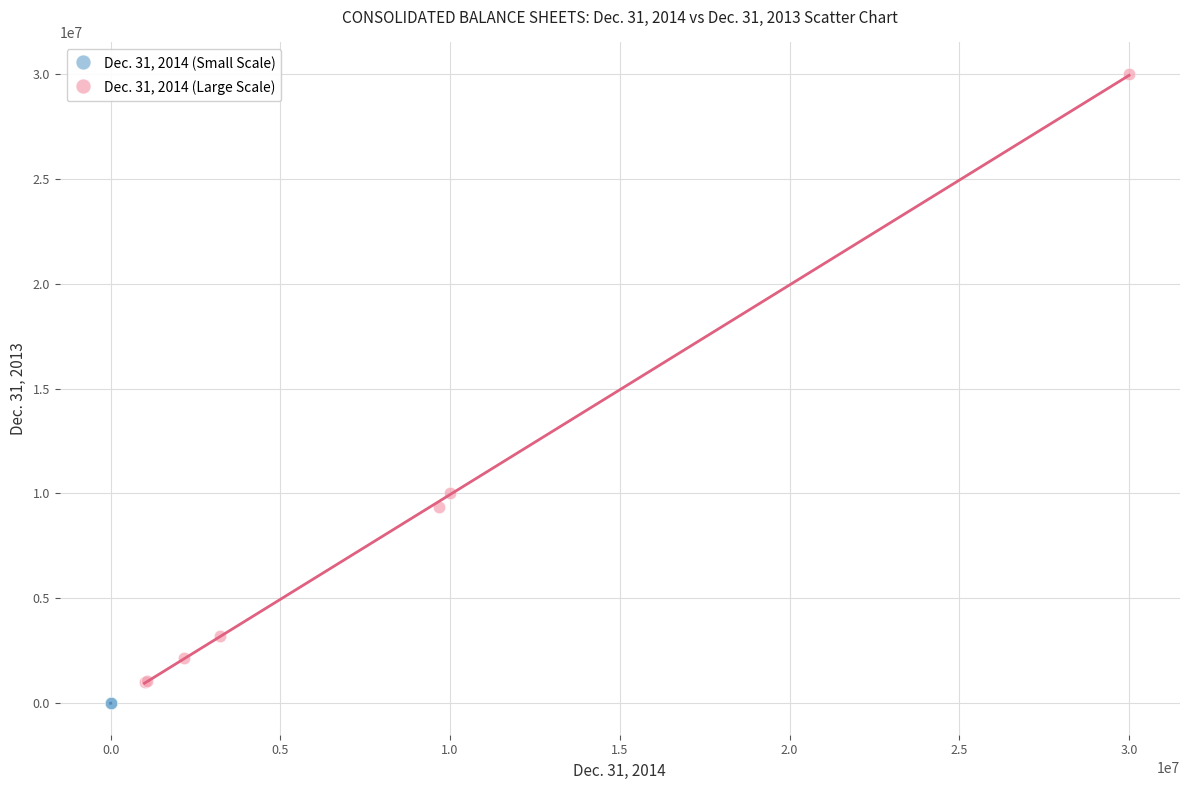

Which series has the widest spread of Y values?

Dec. 31, 2014 (Large Scale)